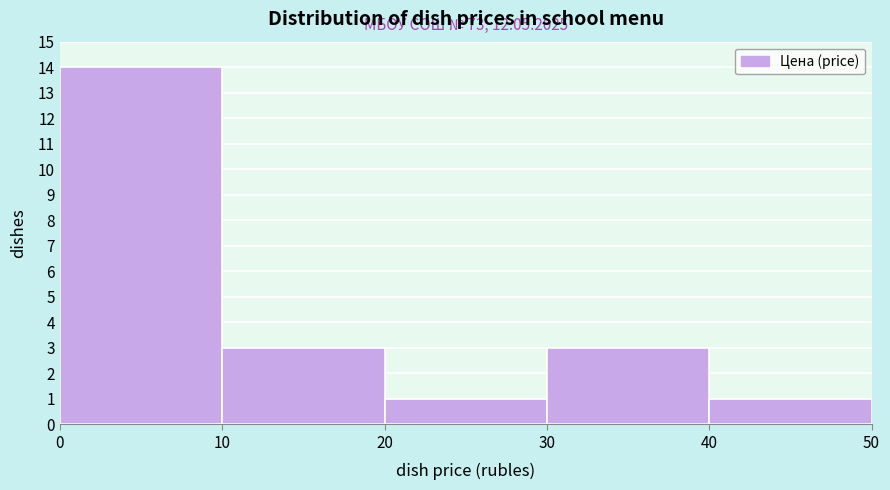

Over which range of the x-axis is the bar tallest?

0 to 10